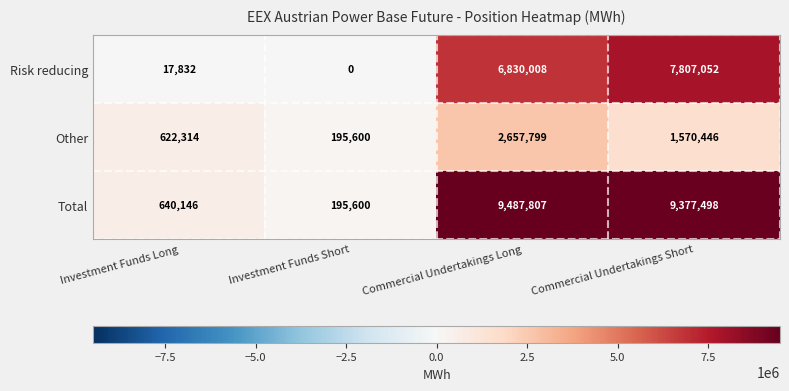

What is the difference between the maximum and second lowest values in the Other series?

2035485